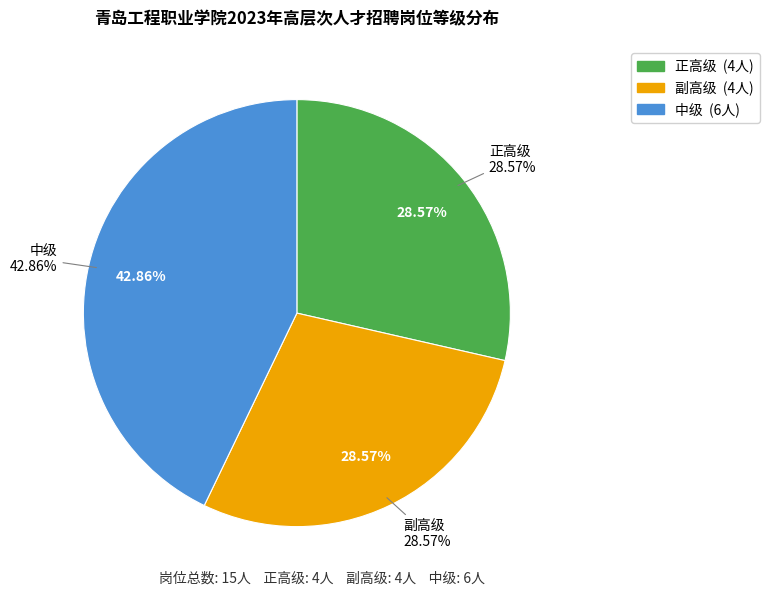

To the nearest percent, what is the combined percentage of 中级 and 副高级?

71%